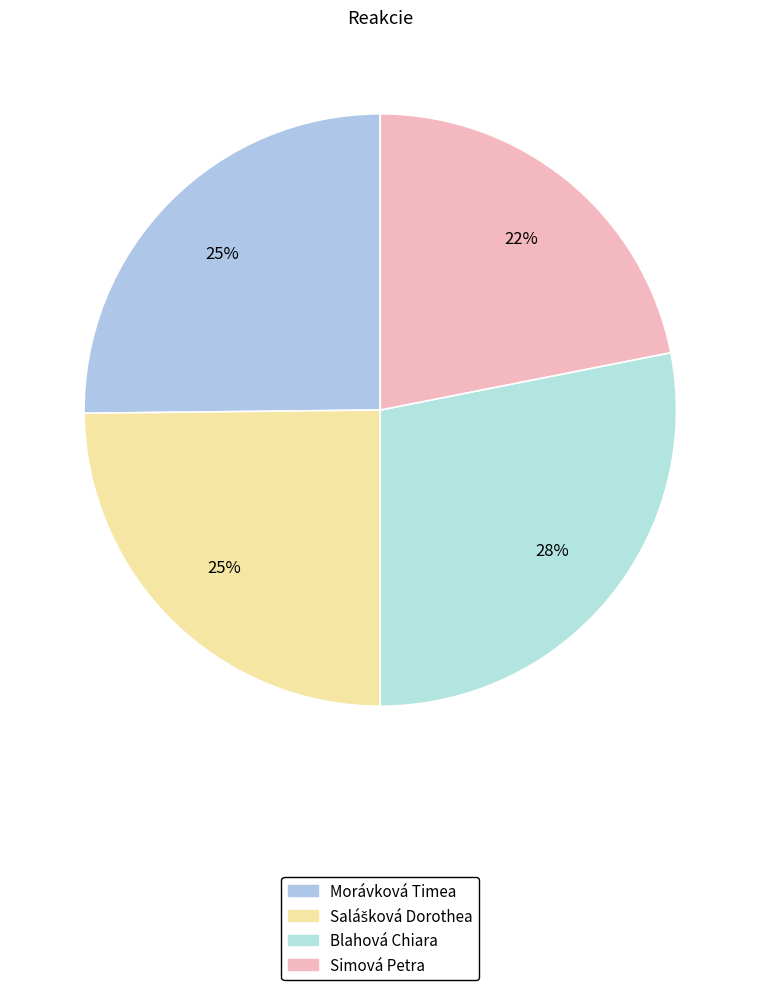

What percentage is the Morávková Timea slice, to the nearest percent?

25%